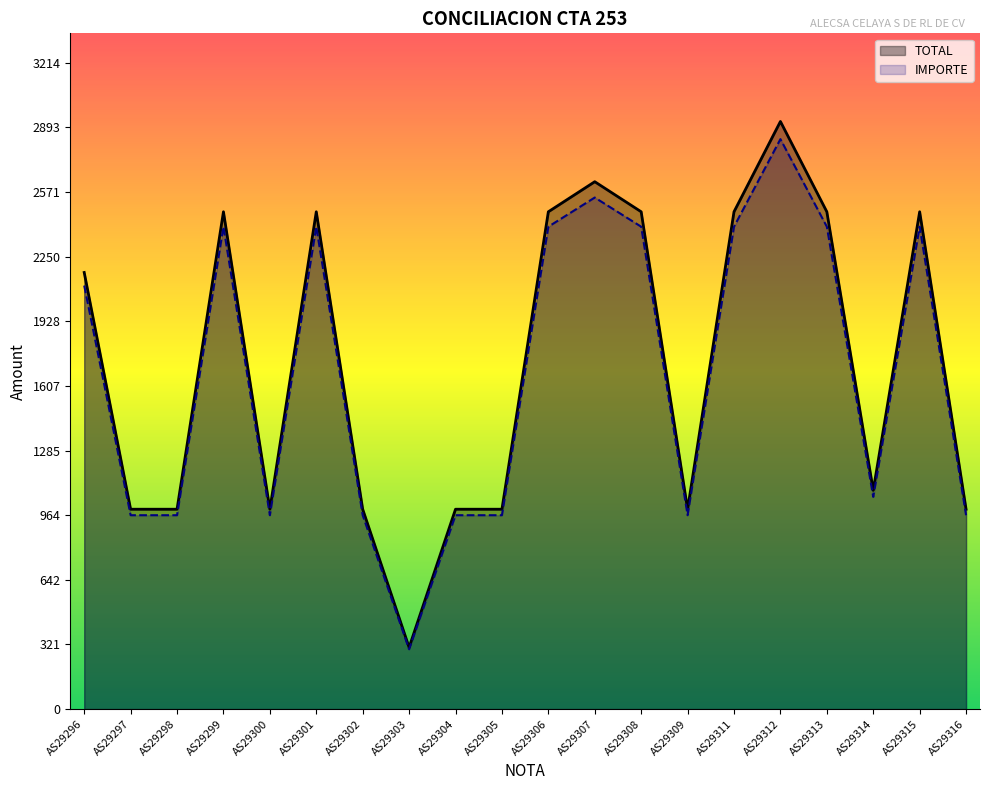

Does the chart display data point markers on the line(s)?

No